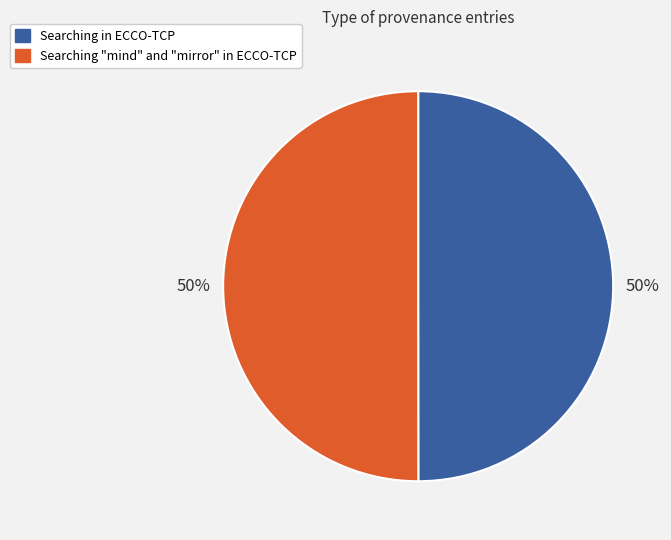

To the nearest percent, what is the combined percentage of Searching in ECCO-TCP and Searching "mind" and "mirror" in ECCO-TCP?

100%